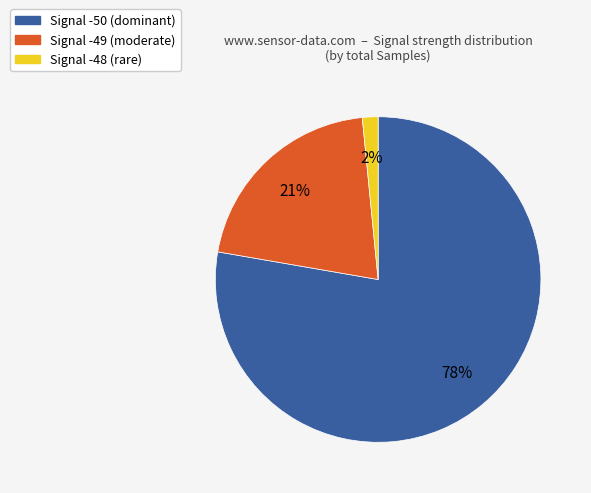

Does any single category account for the majority?

Yes